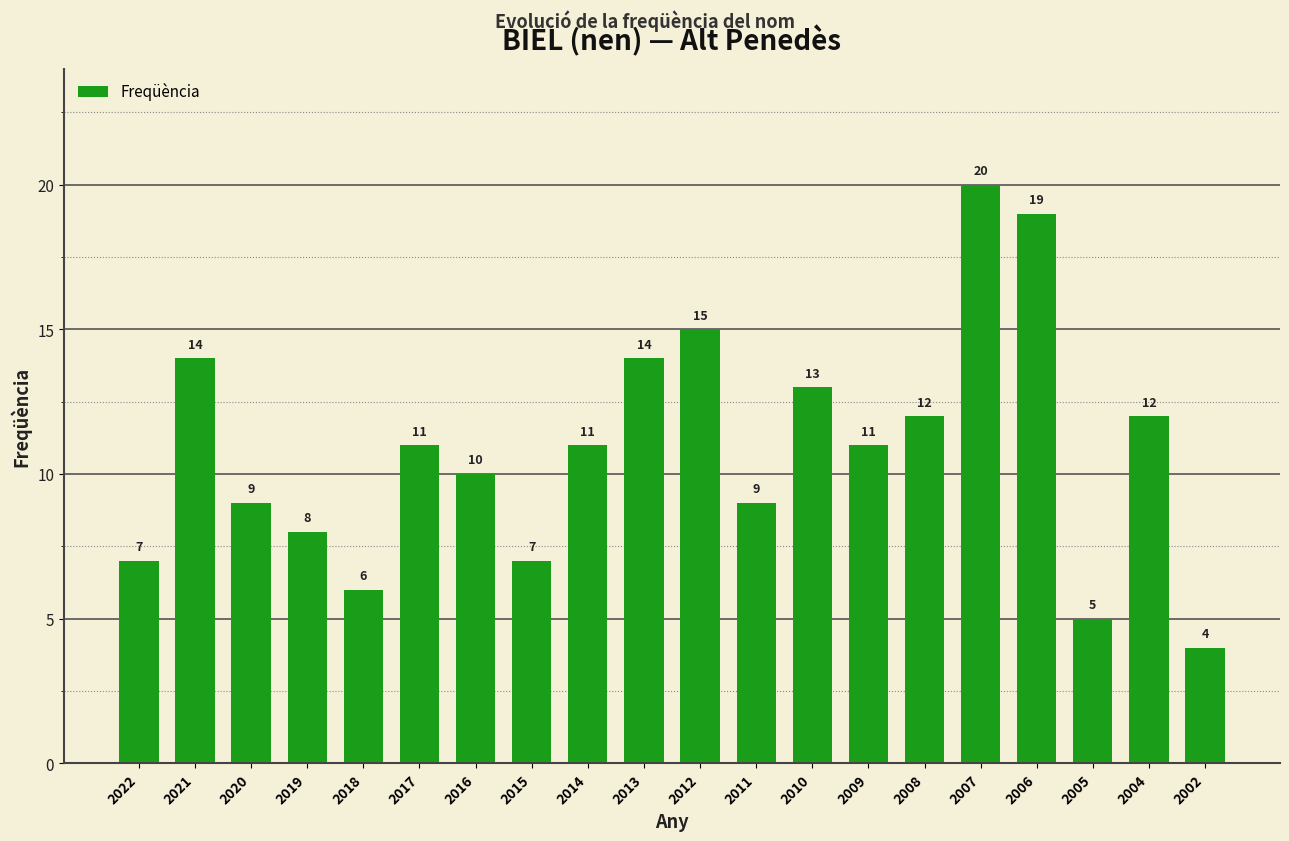

The value at 2009 is 11. True or false?

True